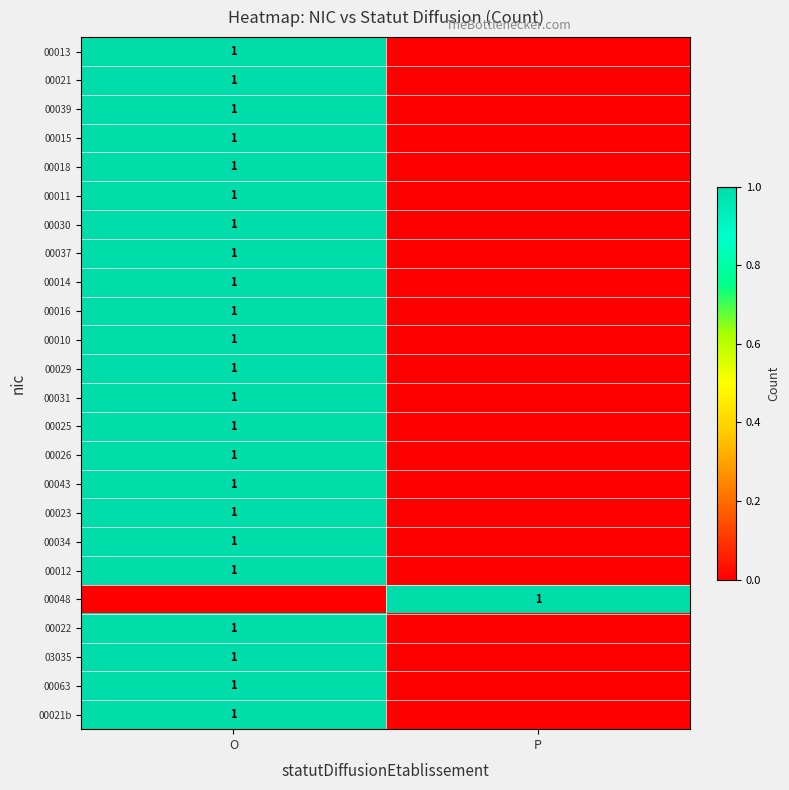

The value of 00026 at O is 0. True or false?

False